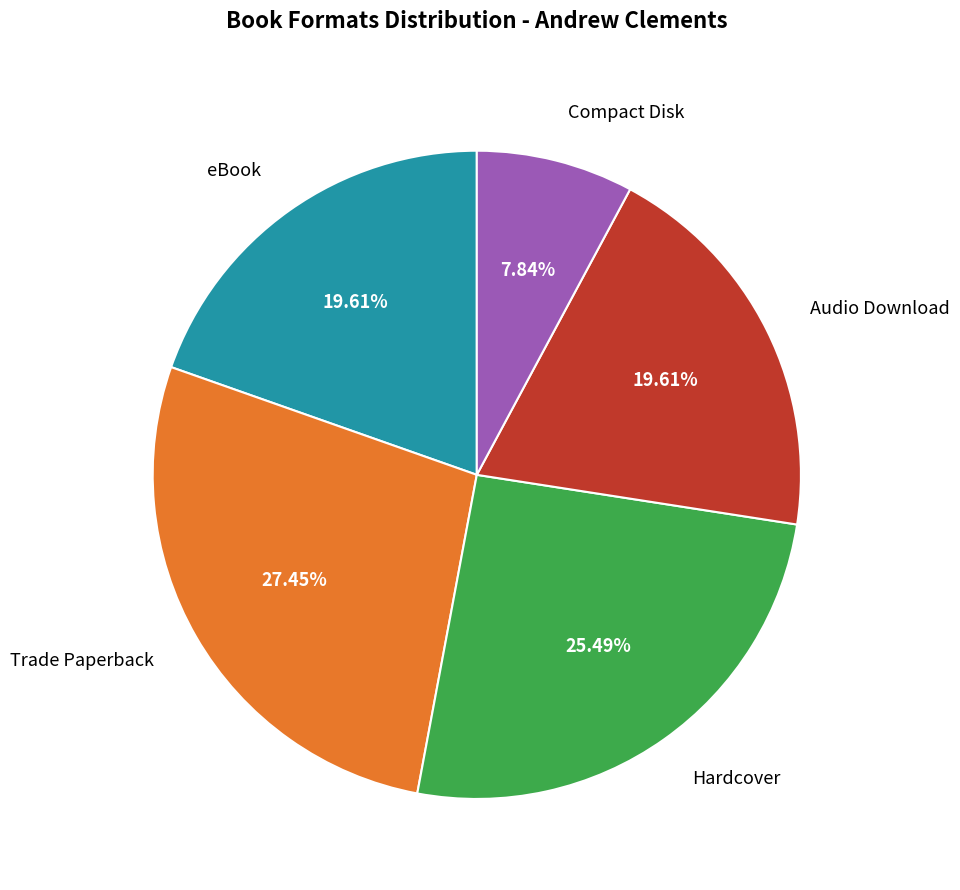

How many segments does this pie chart have?

5